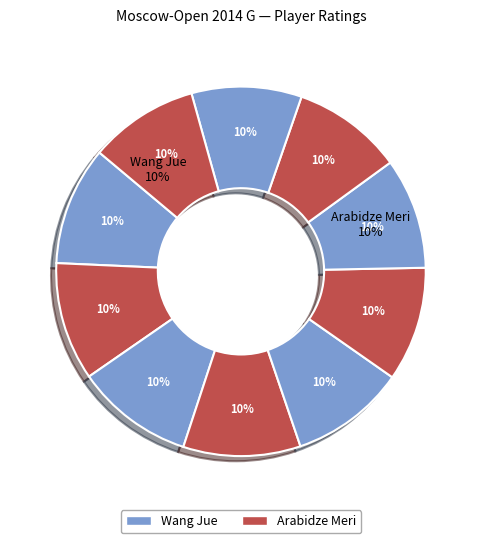

Is there a majority slice in this chart?

No